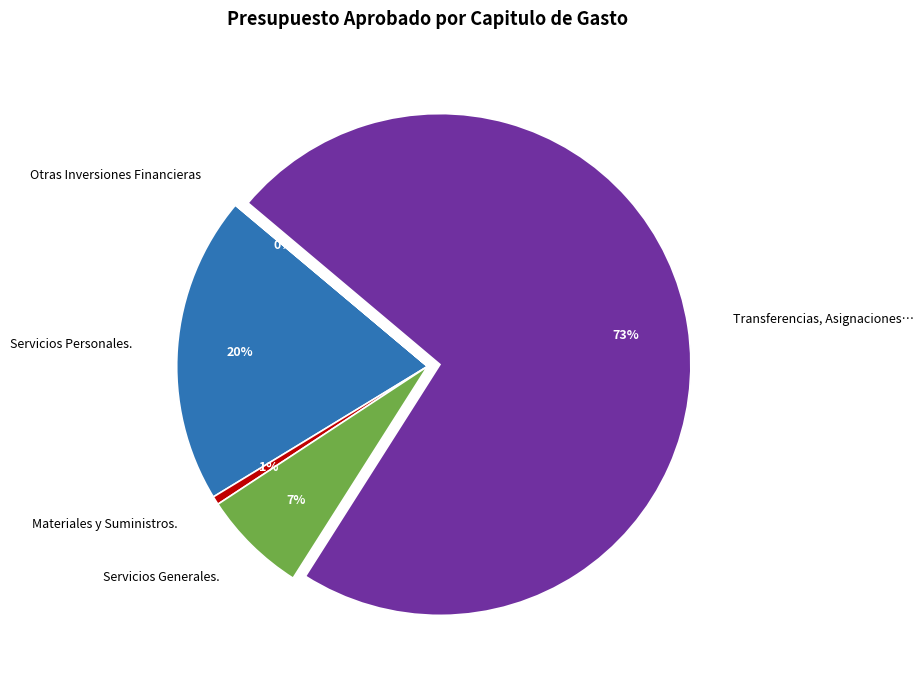

To the nearest percent, what is the average slice percentage?

20%